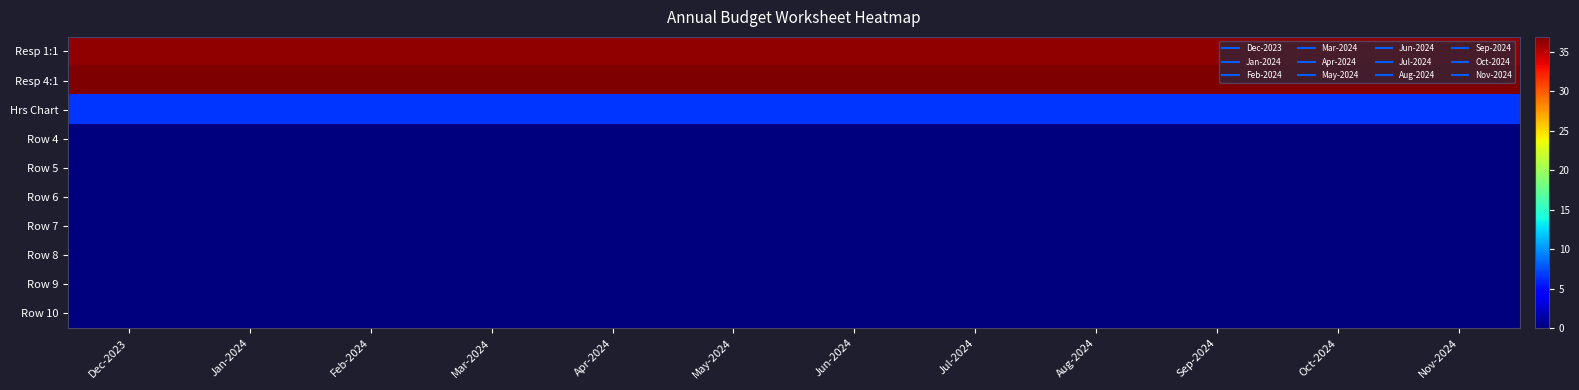

Reading right to left, extract all data points from this chart.

Resp 1:1: Nov-2024=36.3	Oct-2024=36.3	Sep-2024=36.3	Aug-2024=36.3	Jul-2024=36.3	Jun-2024=36.3	May-2024=36.3	Apr-2024=36.3	Mar-2024=36.3	Feb-2024=36.3	Jan-2024=36.3	Dec-2023=36.3
Resp 4:1: Nov-2024=36.9	Oct-2024=36.9	Sep-2024=36.9	Aug-2024=36.9	Jul-2024=36.9	Jun-2024=36.9	May-2024=36.9	Apr-2024=36.9	Mar-2024=36.9	Feb-2024=36.9	Jan-2024=36.9	Dec-2023=36.9
Hrs Chart: Nov-2024=6.5	Oct-2024=6.5	Sep-2024=6.5	Aug-2024=6.5	Jul-2024=6.5	Jun-2024=6.5	May-2024=6.5	Apr-2024=6.5	Mar-2024=6.5	Feb-2024=6.5	Jan-2024=6.5	Dec-2023=6.5
Row 4: Nov-2024=0.0	Oct-2024=0.0	Sep-2024=0.0	Aug-2024=0.0	Jul-2024=0.0	Jun-2024=0.0	May-2024=0.0	Apr-2024=0.0	Mar-2024=0.0	Feb-2024=0.0	Jan-2024=0.0	Dec-2023=0.0
Row 5: Nov-2024=0.0	Oct-2024=0.0	Sep-2024=0.0	Aug-2024=0.0	Jul-2024=0.0	Jun-2024=0.0	May-2024=0.0	Apr-2024=0.0	Mar-2024=0.0	Feb-2024=0.0	Jan-2024=0.0	Dec-2023=0.0
Row 6: Nov-2024=0.0	Oct-2024=0.0	Sep-2024=0.0	Aug-2024=0.0	Jul-2024=0.0	Jun-2024=0.0	May-2024=0.0	Apr-2024=0.0	Mar-2024=0.0	Feb-2024=0.0	Jan-2024=0.0	Dec-2023=0.0
Row 7: Nov-2024=0.0	Oct-2024=0.0	Sep-2024=0.0	Aug-2024=0.0	Jul-2024=0.0	Jun-2024=0.0	May-2024=0.0	Apr-2024=0.0	Mar-2024=0.0	Feb-2024=0.0	Jan-2024=0.0	Dec-2023=0.0
Row 8: Nov-2024=0.0	Oct-2024=0.0	Sep-2024=0.0	Aug-2024=0.0	Jul-2024=0.0	Jun-2024=0.0	May-2024=0.0	Apr-2024=0.0	Mar-2024=0.0	Feb-2024=0.0	Jan-2024=0.0	Dec-2023=0.0
Row 9: Nov-2024=0.0	Oct-2024=0.0	Sep-2024=0.0	Aug-2024=0.0	Jul-2024=0.0	Jun-2024=0.0	May-2024=0.0	Apr-2024=0.0	Mar-2024=0.0	Feb-2024=0.0	Jan-2024=0.0	Dec-2023=0.0
Row 10: Nov-2024=0.0	Oct-2024=0.0	Sep-2024=0.0	Aug-2024=0.0	Jul-2024=0.0	Jun-2024=0.0	May-2024=0.0	Apr-2024=0.0	Mar-2024=0.0	Feb-2024=0.0	Jan-2024=0.0	Dec-2023=0.0